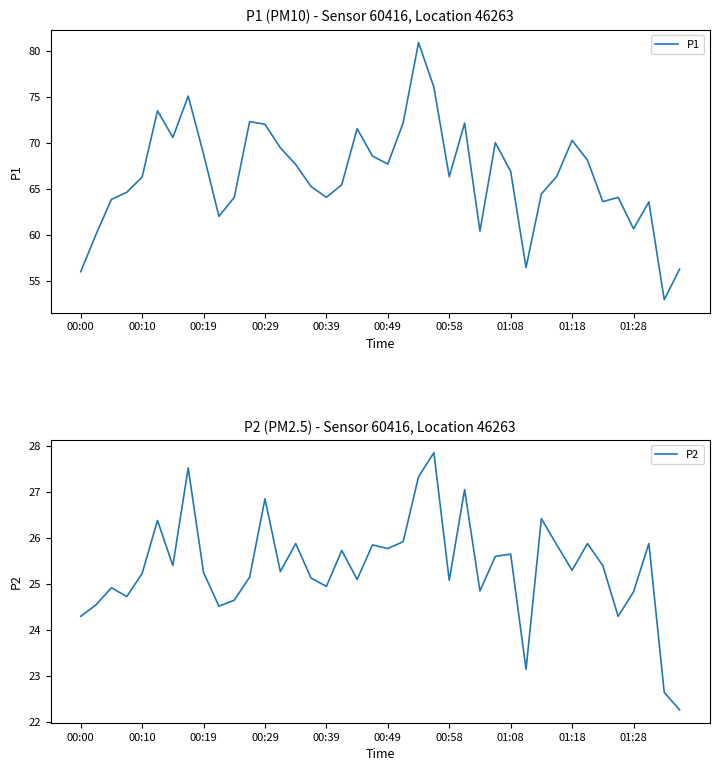

The P2 series shows 33.8 at 00:49. True or false?

False